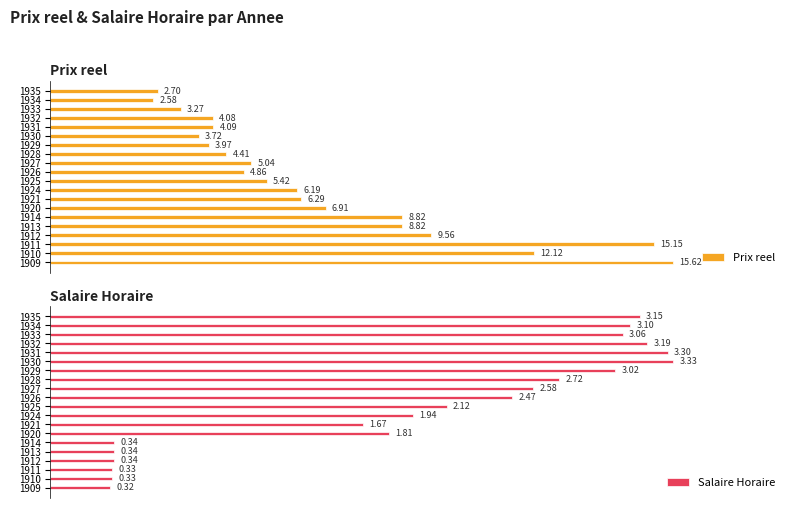

How many data points in Salaire Horaire are less than 2?

9